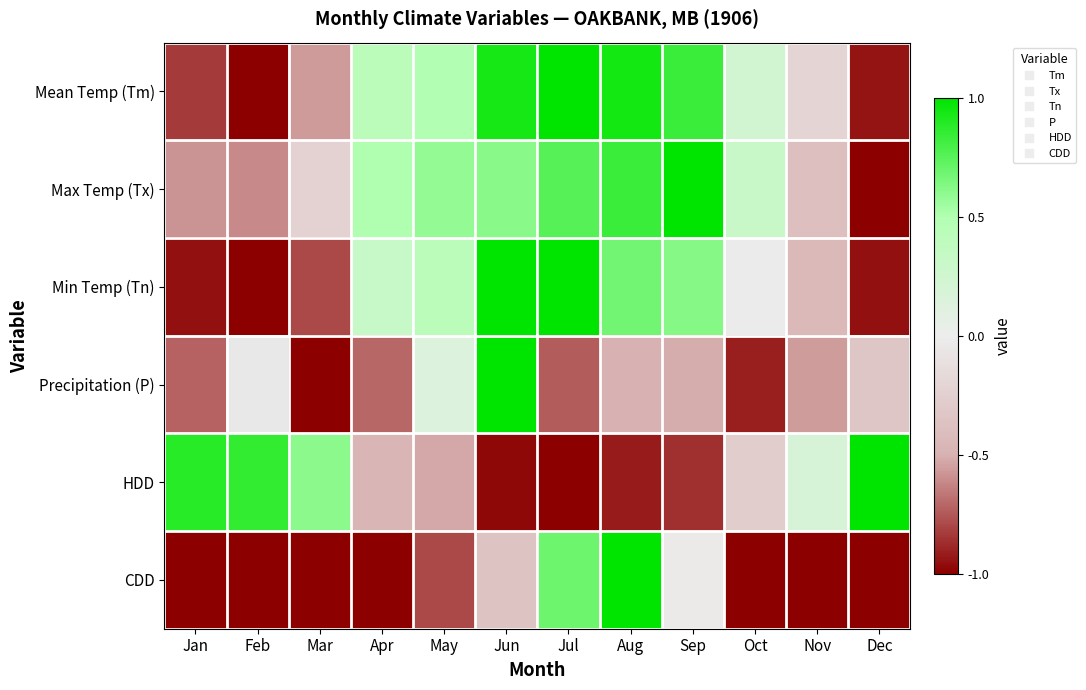

Which series changed the most between May and Dec?

Max Temp (Tx)